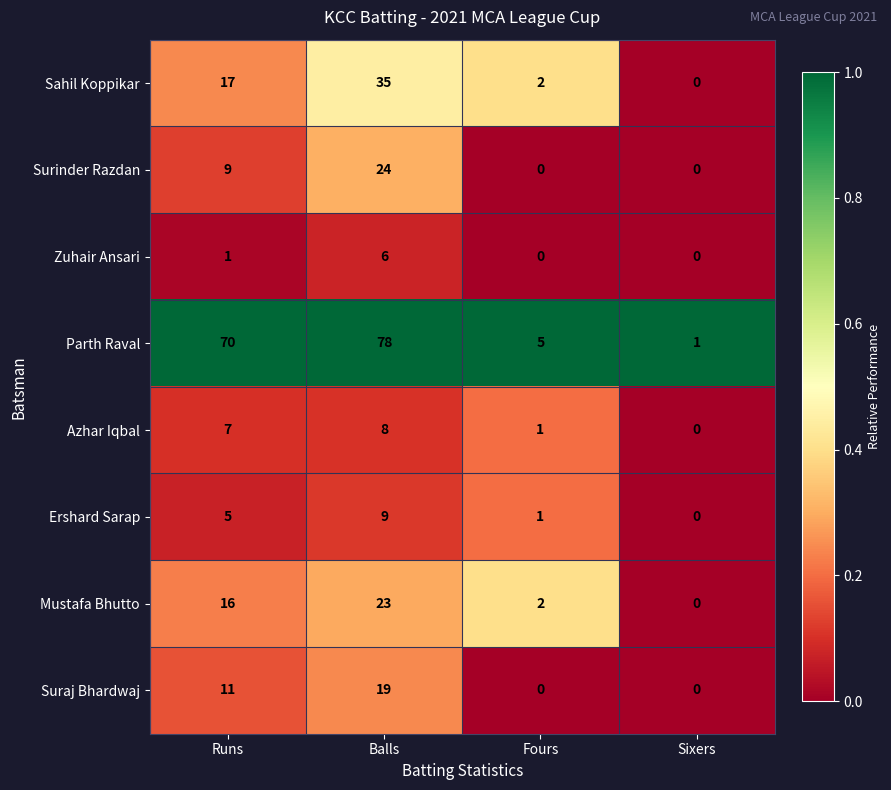

Between Runs and Balls, which series saw the biggest shift?

Sahil Koppikar